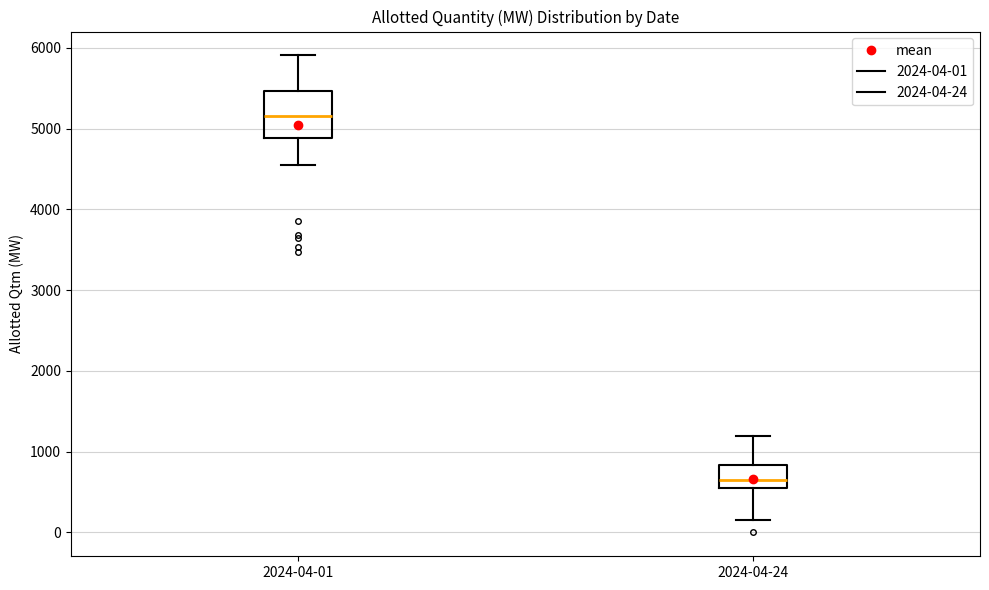

Which box has the lowest median line?

2024-04-24